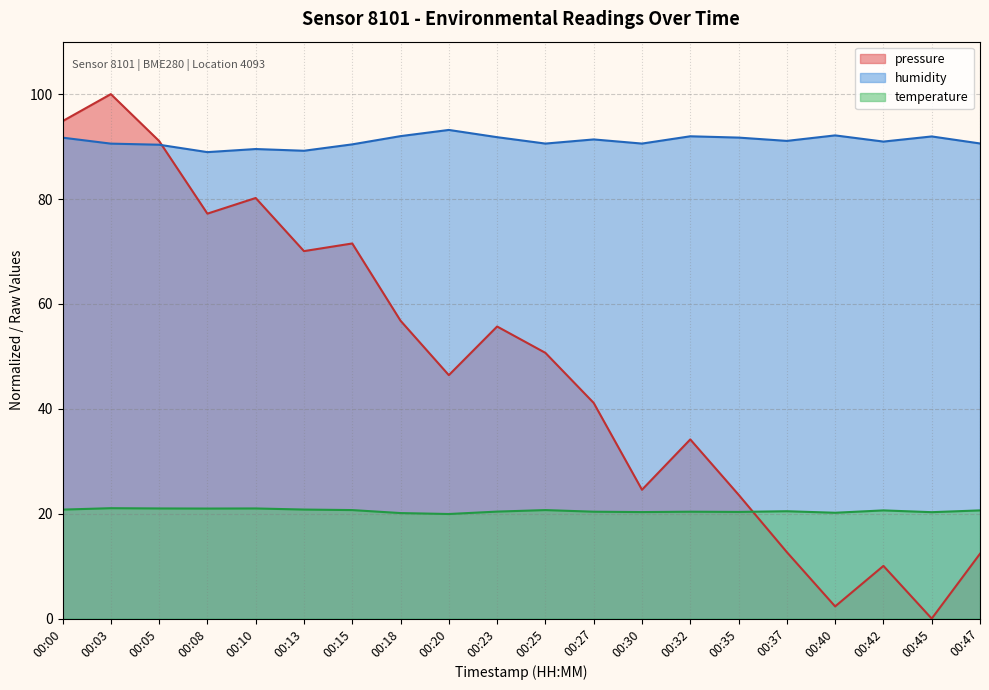

What is the total value across all series at 00:25?

161.9